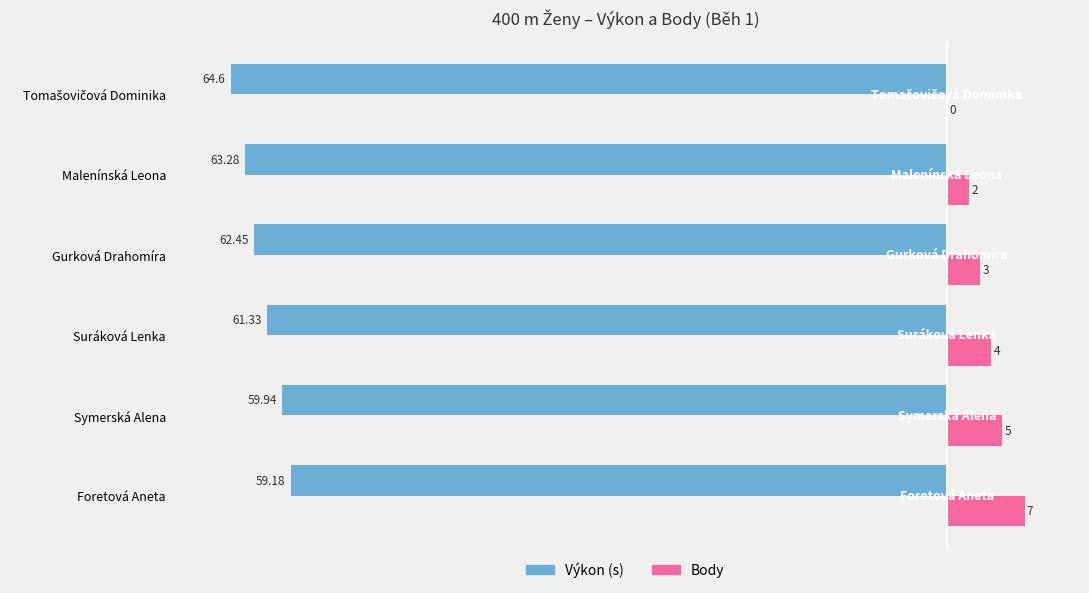

At which category is the sum across all series the highest?

Foretová Aneta